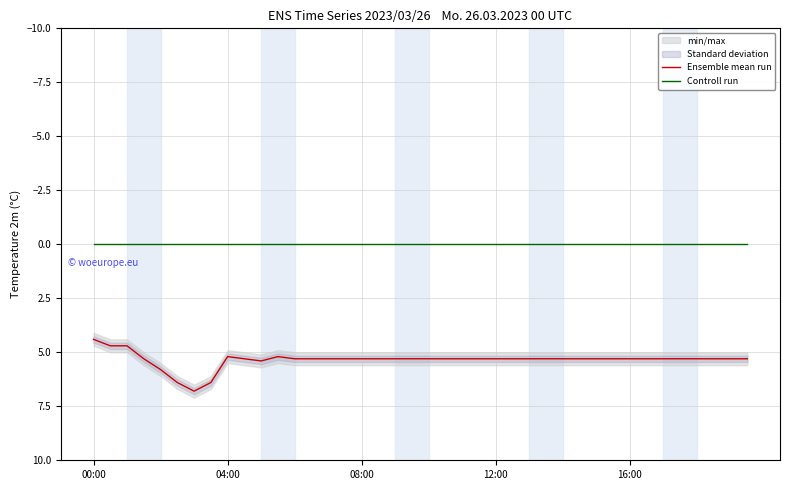

Is the value of Ensemble mean run at 30 greater than the value of Controll run at 10?

Yes